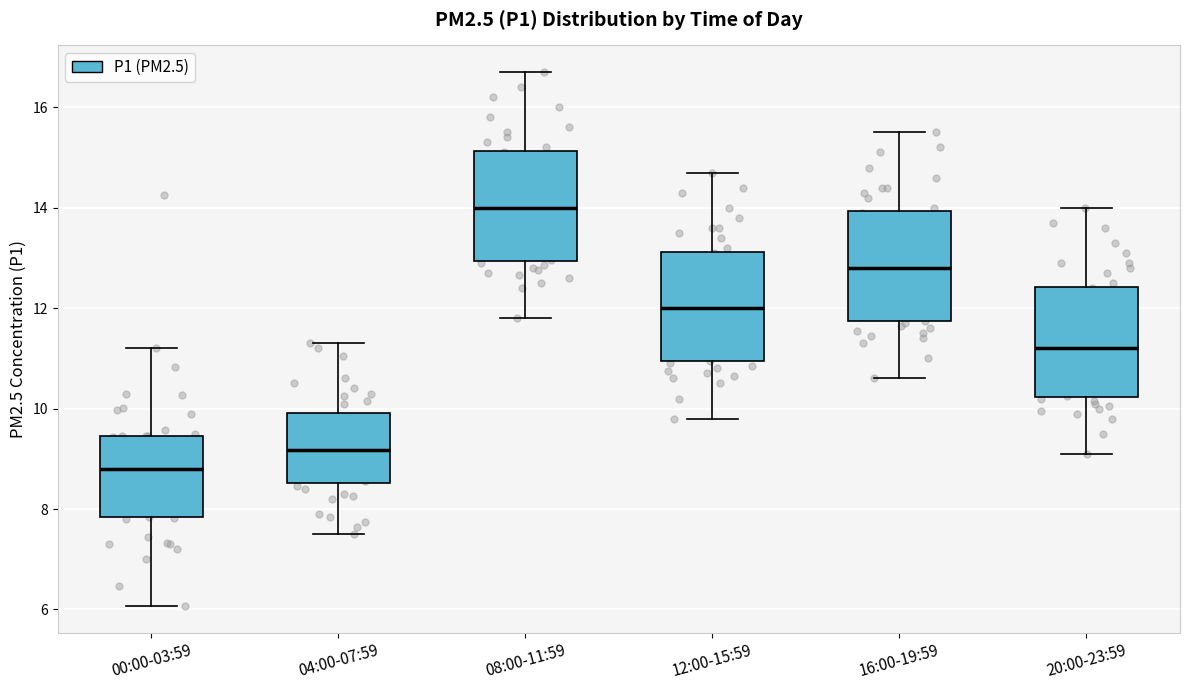

Where is the upper edge of the box for 04:00-07:59 on the y-axis? The values are not printed on the chart, so give them approximately, as read against the axis.

10.0